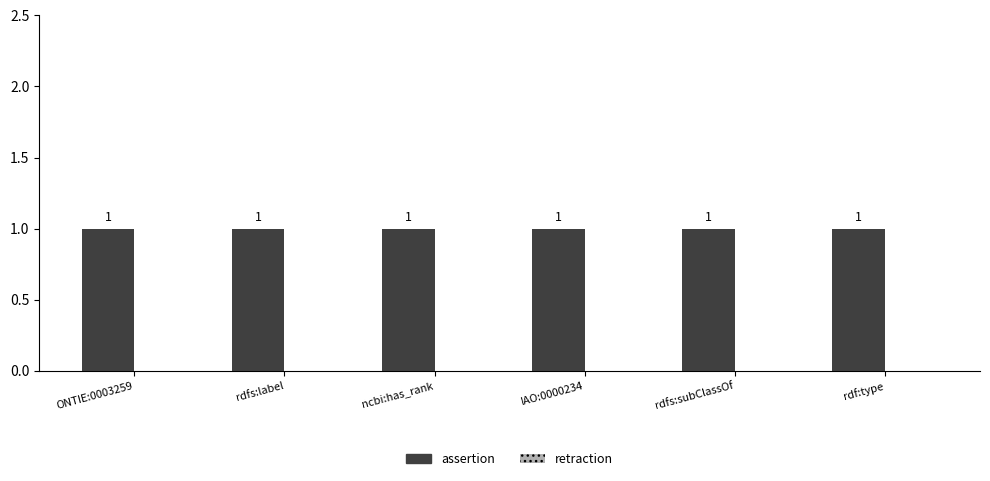

What are all the series names shown in the legend?

assertion, retraction